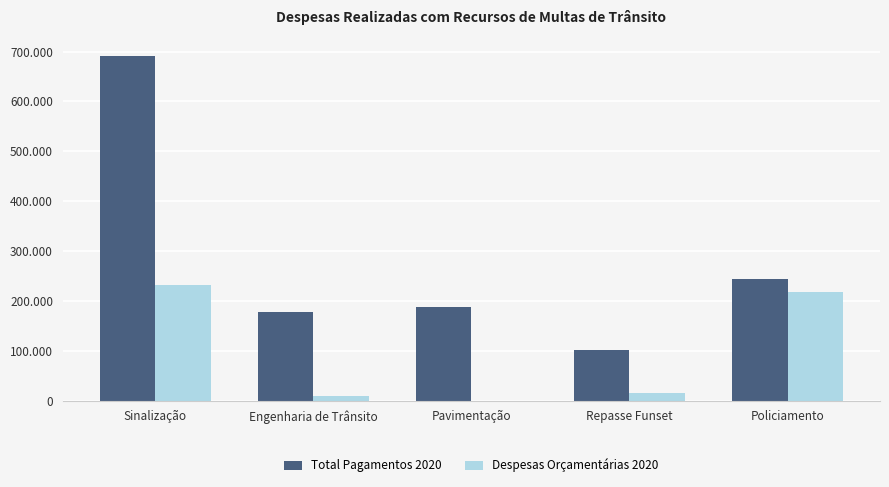

Are the bars horizontal?

No